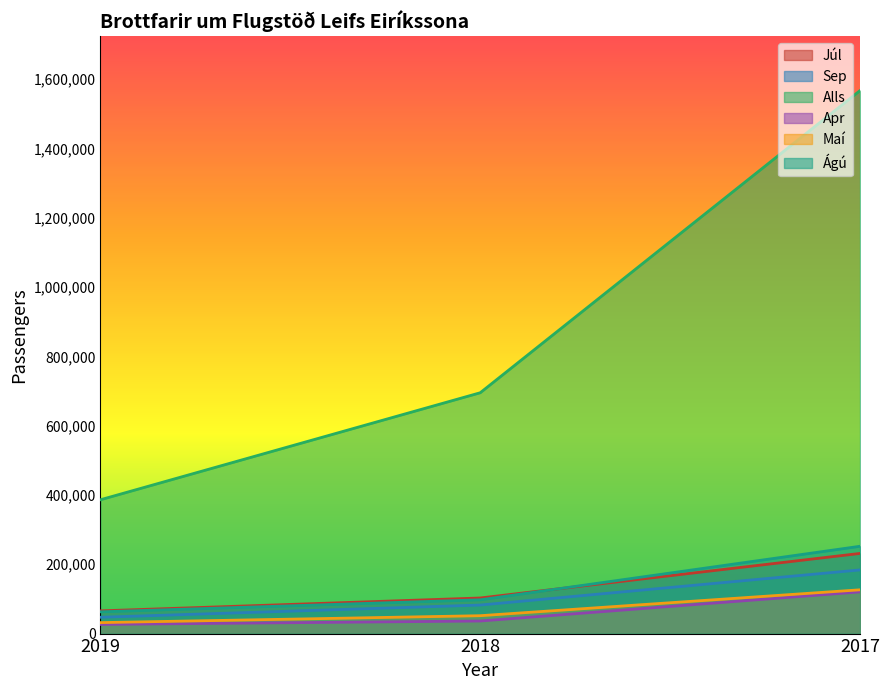

List the series in order of their peak value, highest first.

Alls, Ágú, Júl, Sep, Maí, Apr